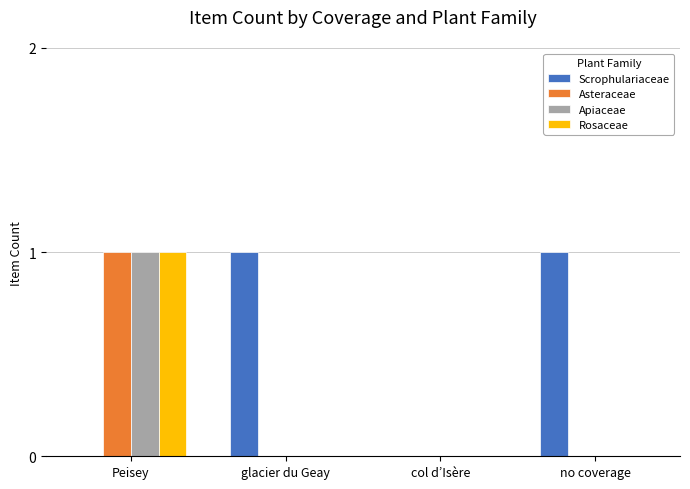

Which series has the largest total across all categories?

Scrophulariaceae